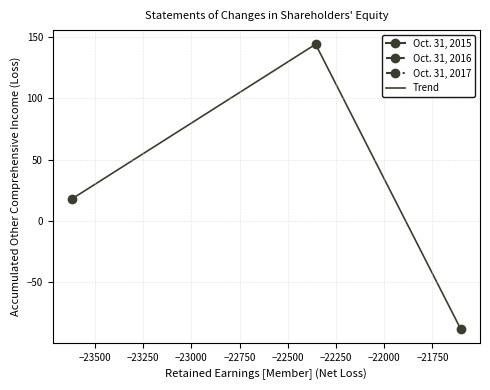

What is the minimum value shown in the chart?

-88